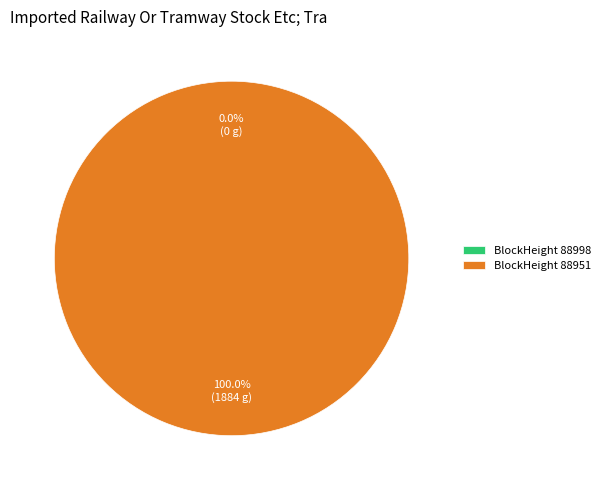

Is there a majority slice in this chart?

Yes